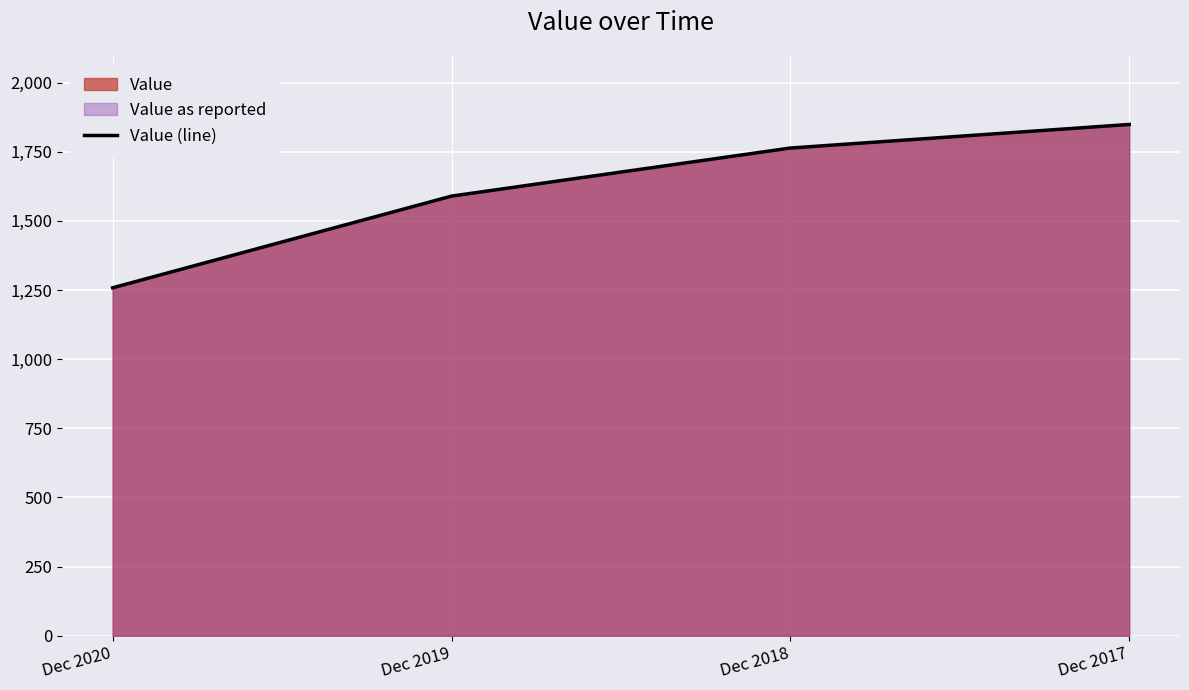

Reading left to right, list all the values displayed in this chart.

Dec 2020=1258.1	Dec 2019=1589.7	Dec 2018=1763.6	Dec 2017=1848.8